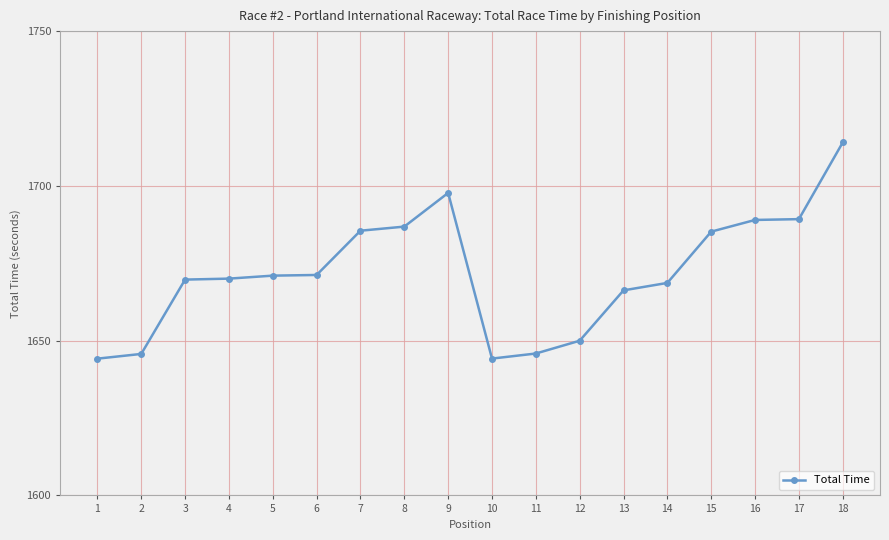

How many values exceed 1671?

9